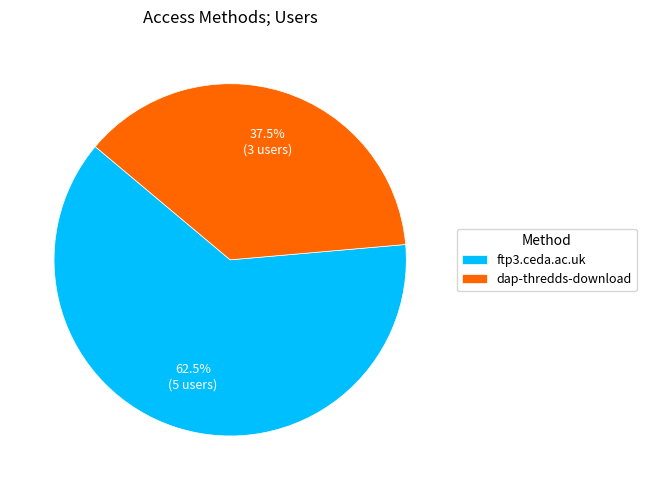

What is the largest slice in the pie chart?

ftp3.ceda.ac.uk